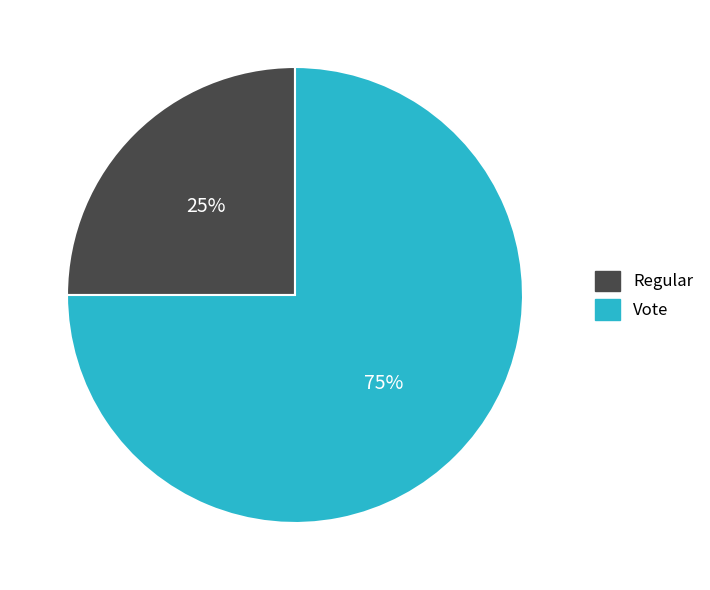

What is the ratio of the value at Regular to the value at Vote?

0.3